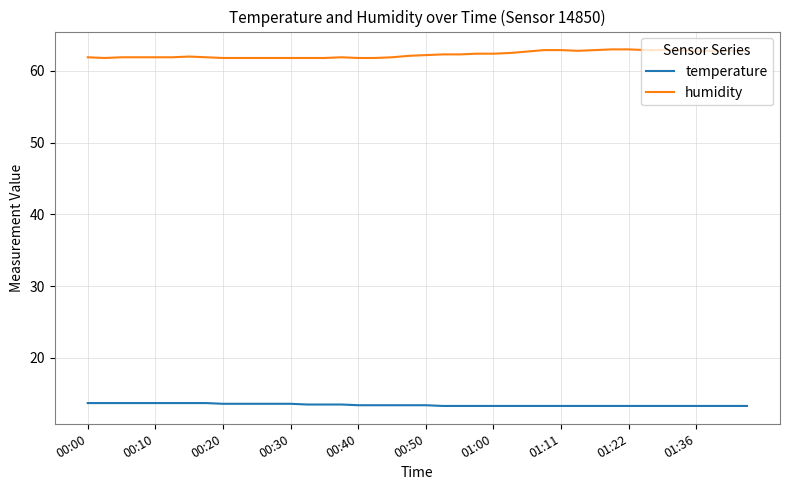

Is this an area chart (filled region under the line)?

No